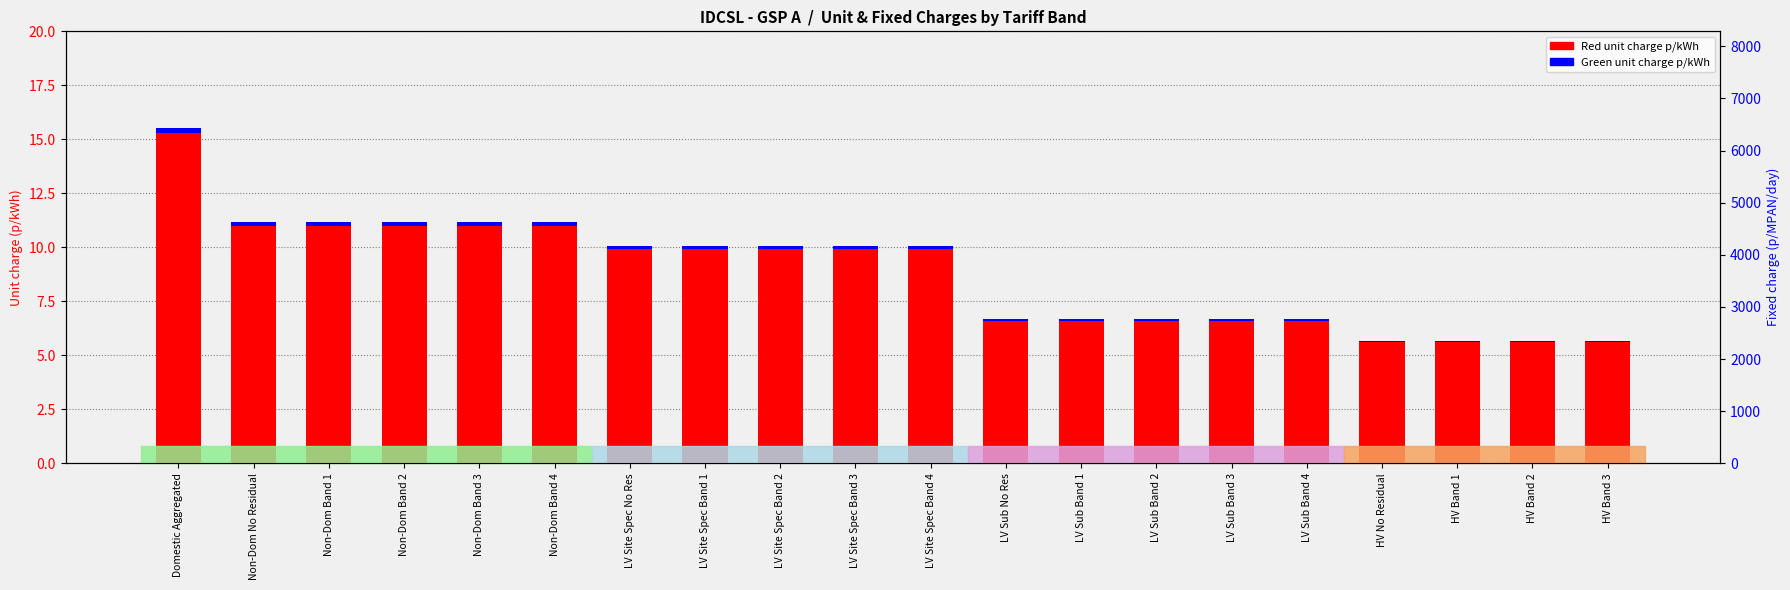

The value of Green unit charge p/kWh at Non-Dom Band 4 is 0.2. True or false?

True